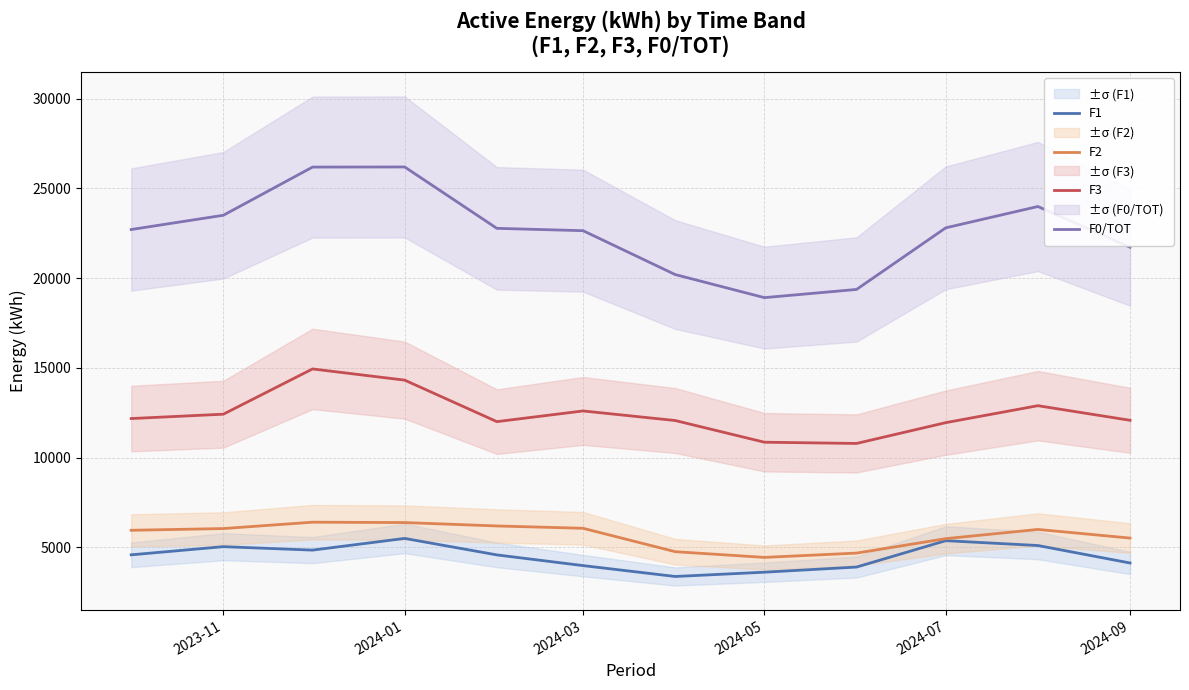

True or false: F3 and F2 intersect in this chart.

False